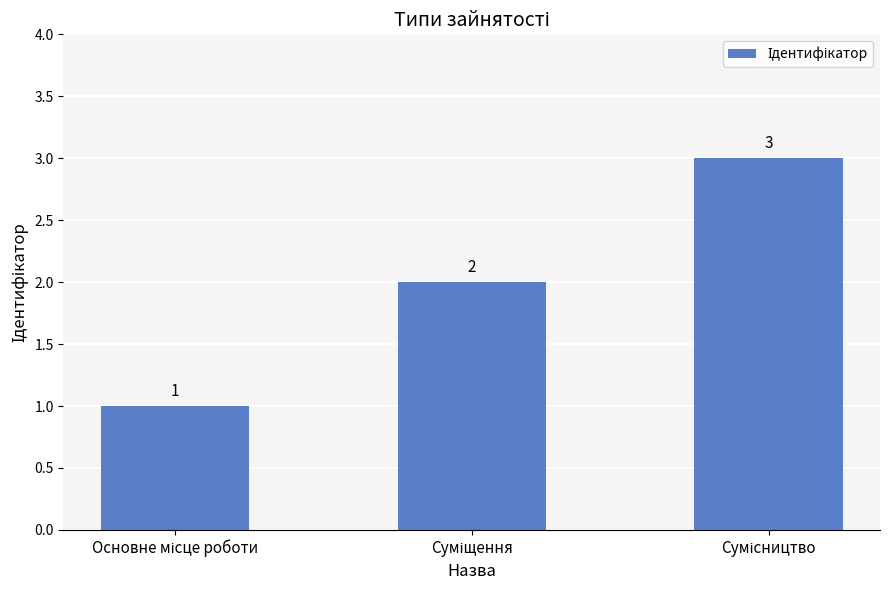

What is the greatest value displayed?

3